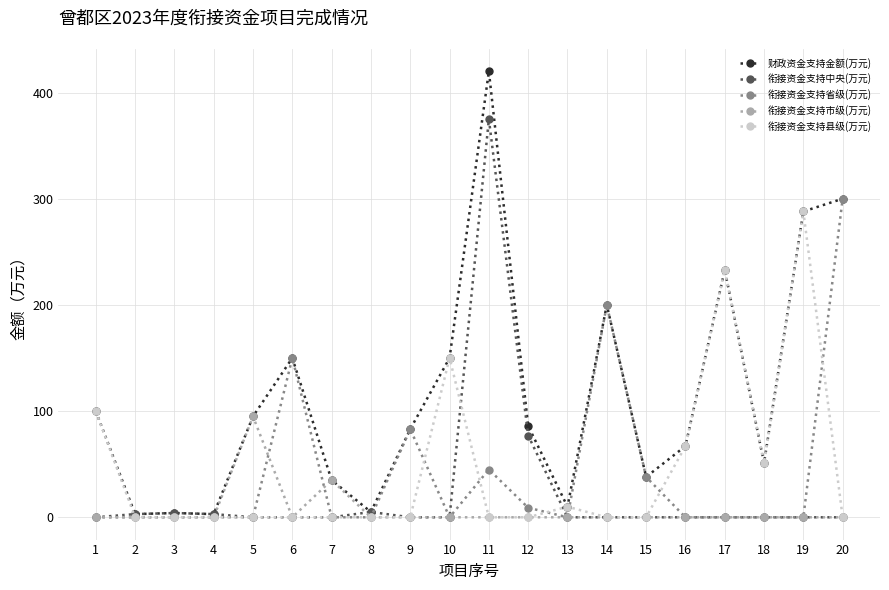

How many lines are shown in the chart?

5